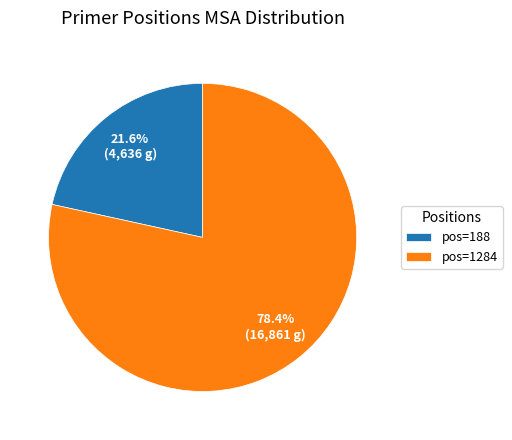

Which category has the smallest portion of the pie?

pos=188